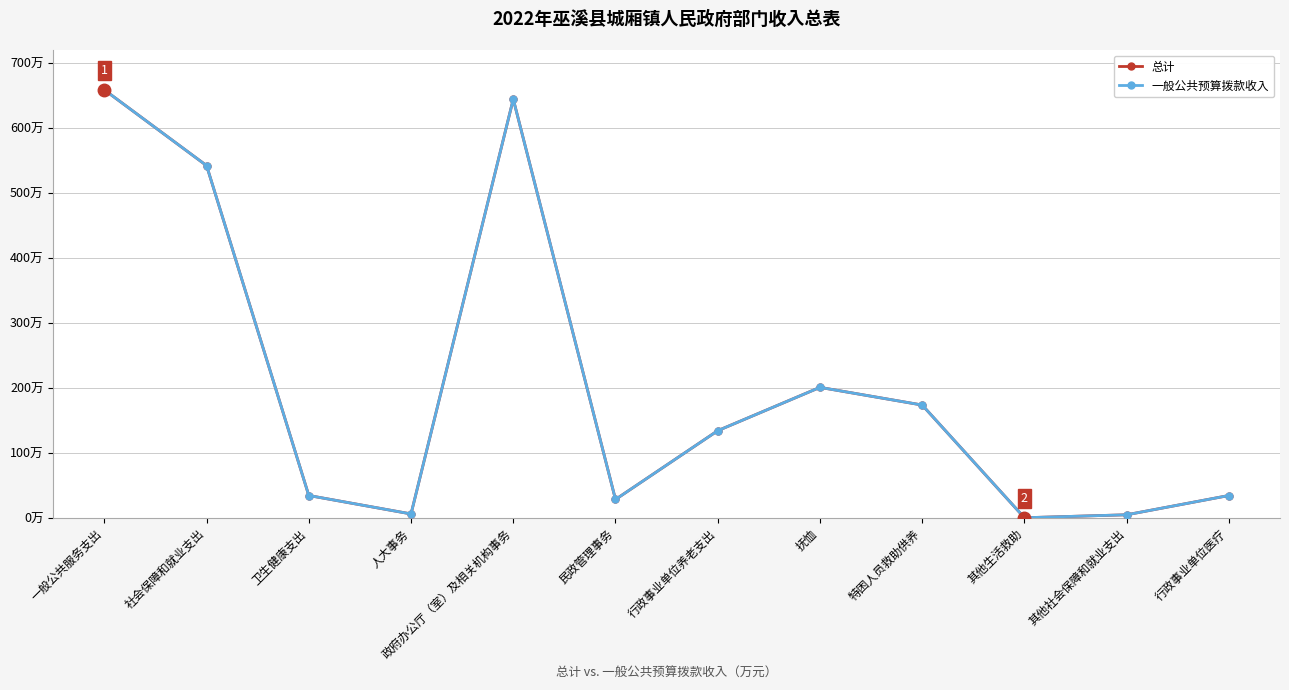

Which series has the largest range (max minus min)?

总计